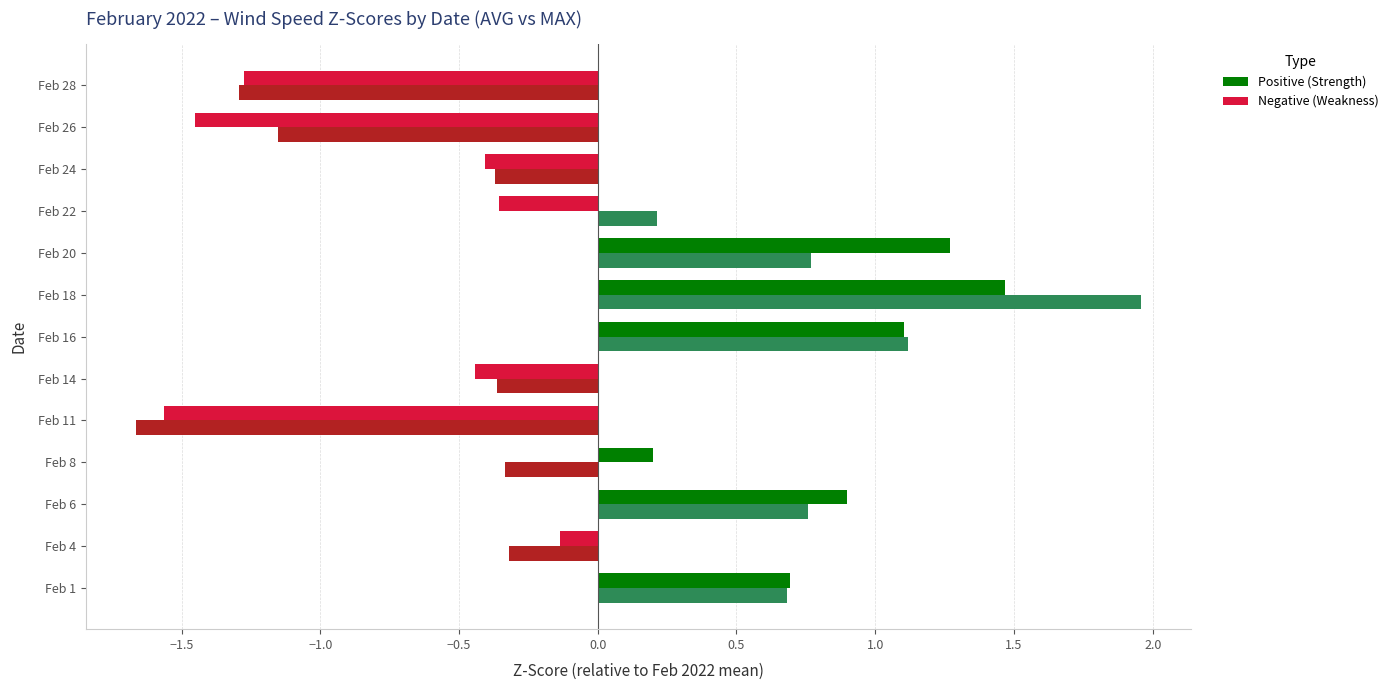

At which category does the chart reach its peak across all series?

Feb 18